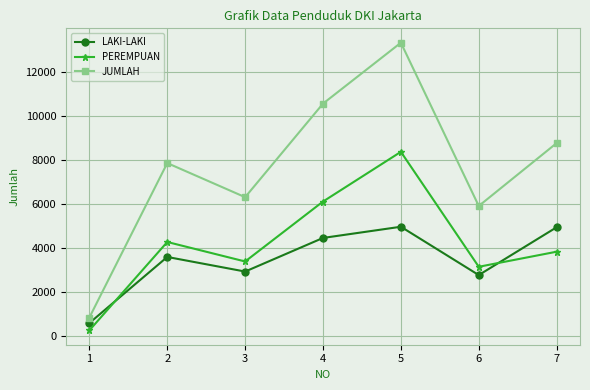

List the labels in order of PEREMPUAN value, smallest first.

1, 6, 3, 7, 2, 4, 5